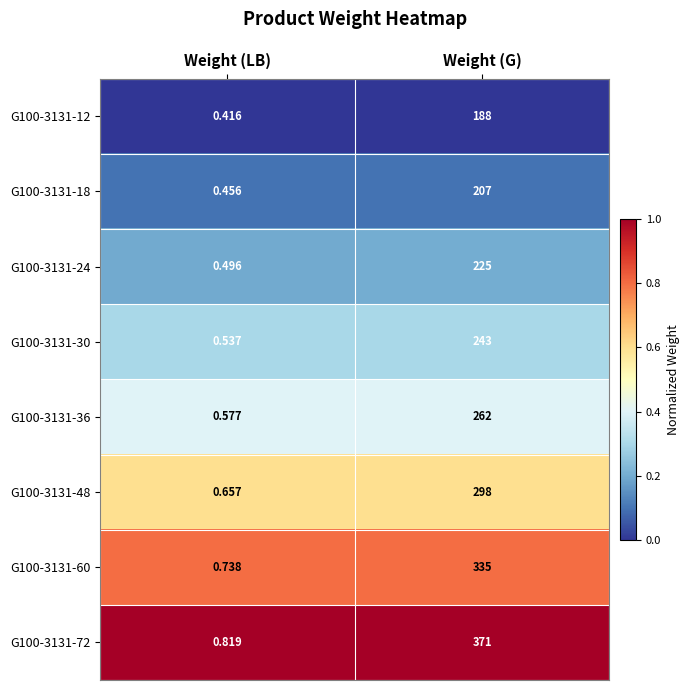

What is the total value across all series at Weight (G)?

2129.0